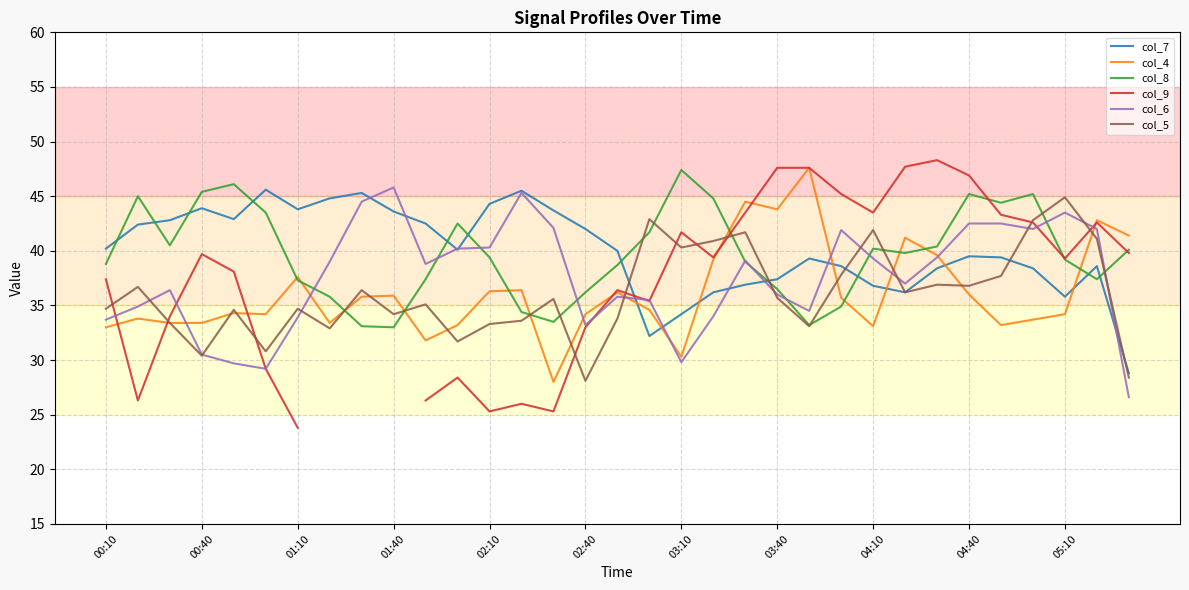

What is the difference between the maximum and minimum values in the col_9 series?

24.5